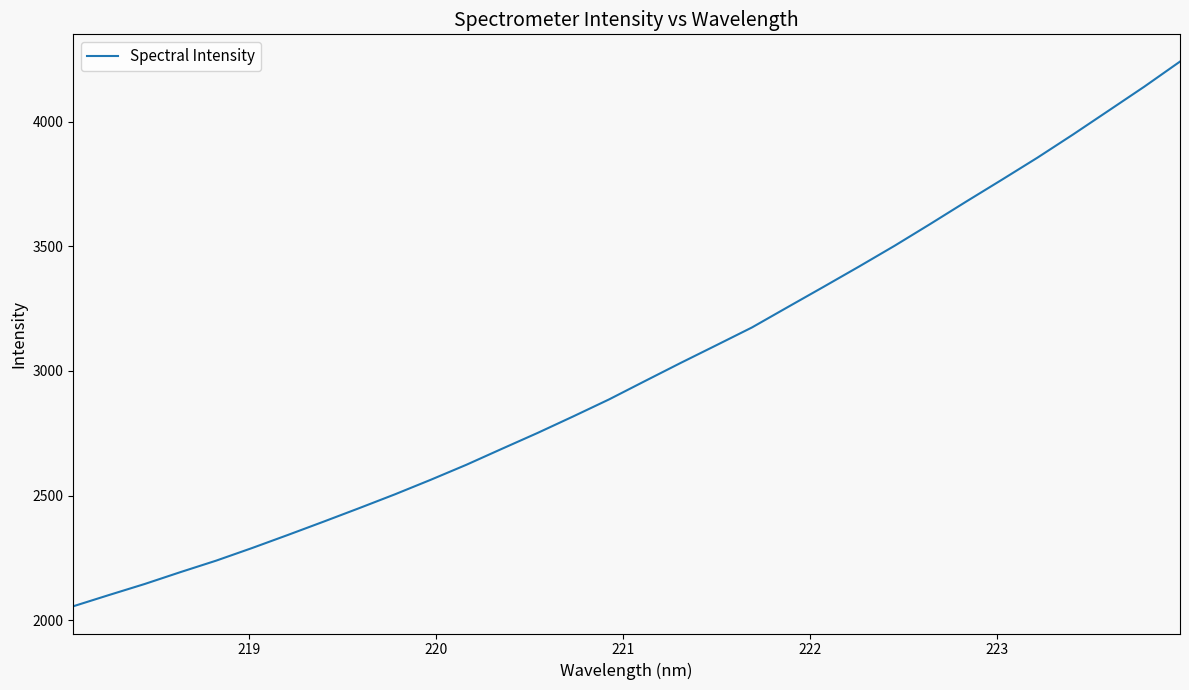

What is the difference between the maximum and minimum values?

2184.6